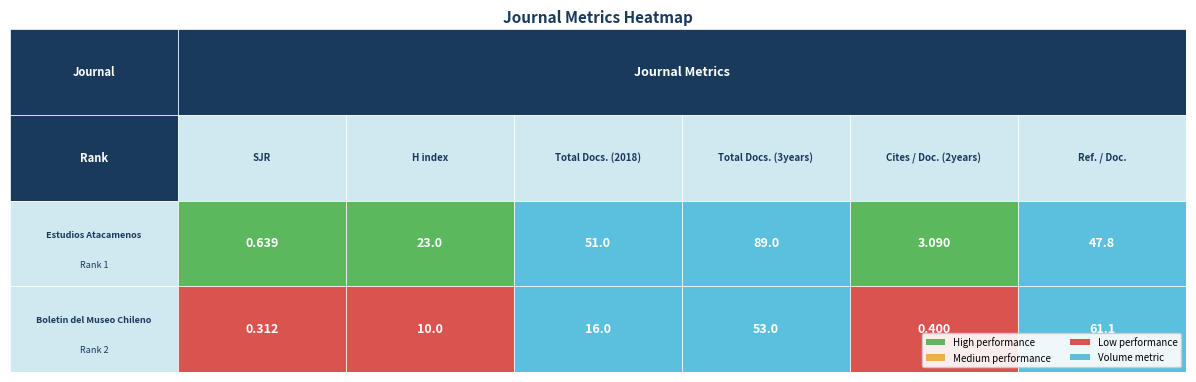

Reading right to left, transcribe all the data shown in this chart.

Estudios Atacamenos (Rank 1): 47.8	3.1	89.0	51.0	23.0	0.6
Boletin del Museo Chileno (Rank 2): 61.1	0.4	53.0	16.0	10.0	0.3